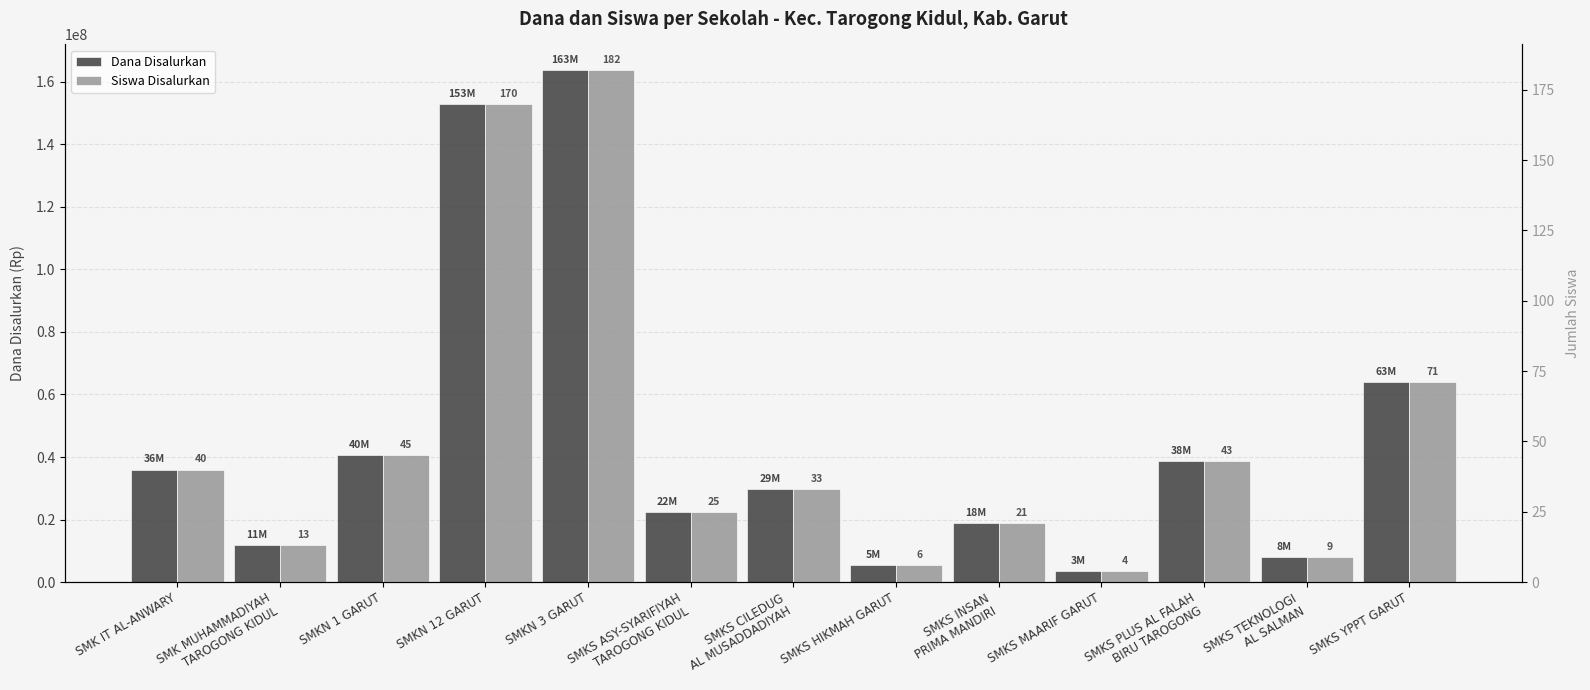

True or false: Dana Disalurkan has a value of 15255032 at SMK IT AL-ANWARY.

False